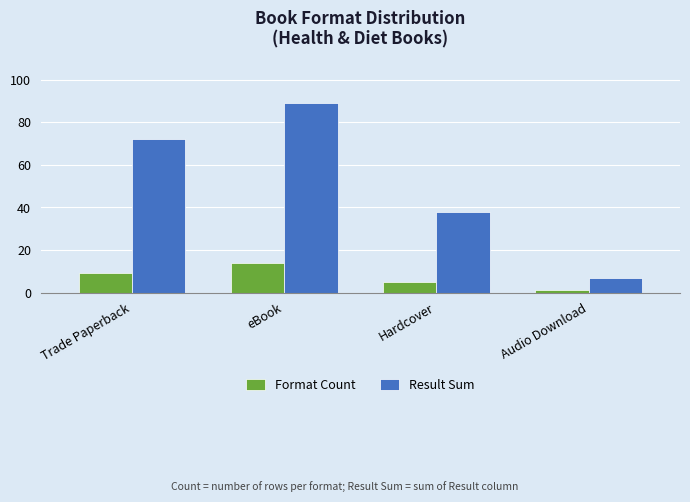

What position from the left is Hardcover?

3